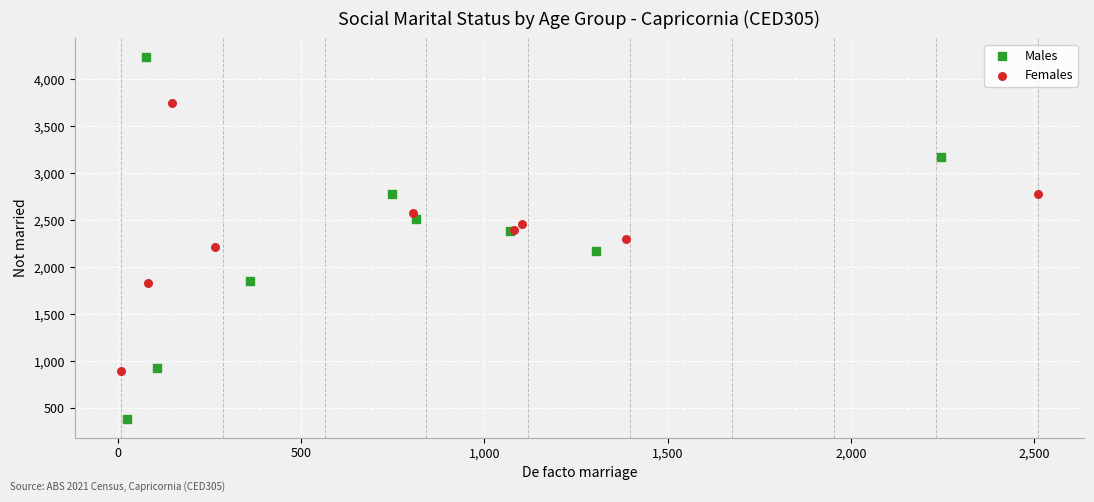

Which series reaches the minimum Y coordinate?

Males